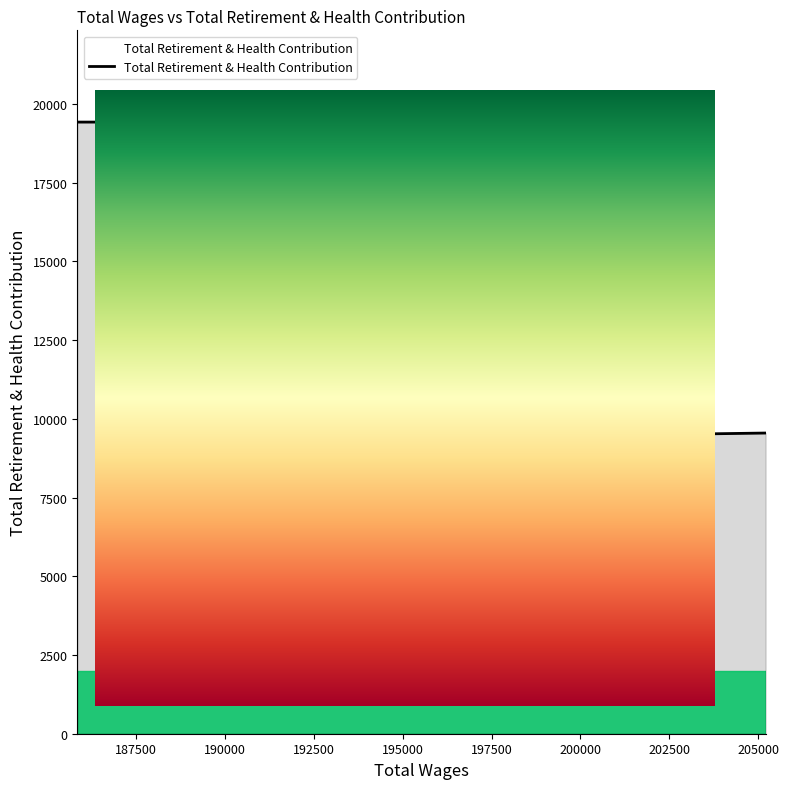

What is the difference between the maximum and minimum values?

11747